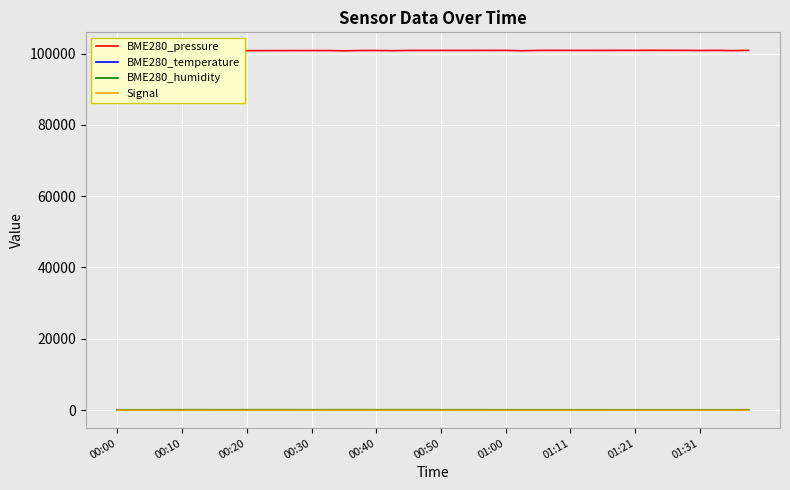

Reading left to right, list all the values displayed in this chart.

BME280_pressure: 100817.8	100793.5	100748.5	100823.7	100824.2	100817.0	100825.9	100814.0	100824.2	100824.4	100839.0	100845.4	100851.2	100852.7	100774.0	100859.5	100865.9	100812.0	100870.9	100882.9	100881.9	100880.8	100888.9	100891.8	100895.3	100790.3	100892.6	100902.4	100893.7	100894.9	100889.9	100905.0	100901.9	100913.6	100905.2	100904.8	100864.5	100899.4	100830.9	100907.8
BME280_temperature: 29.1	29.1	28.9	29.3	29.3	29.4	29.4	29.5	29.4	29.4	29.5	29.6	29.6	29.7	29.2	29.8	29.8	29.5	29.9	29.9	30.0	30.0	30.1	30.1	30.2	29.5	30.2	30.2	30.2	30.2	30.2	30.4	30.3	30.4	30.4	30.4	30.2	30.4	30.0	30.6
BME280_humidity: 62.2	64.8	66.4	72.7	76.5	76.6	75.9	76.0	79.2	79.7	80.2	78.7	77.9	78.2	79.1	77.8	78.0	78.0	77.5	76.7	73.7	72.3	71.4	71.0	70.7	70.8	70.8	70.4	69.9	69.4	69.6	69.0	68.8	68.8	68.7	69.0	68.4	68.4	68.3	68.4
Signal: -46.0	-48.0	-47.0	-48.0	-48.0	-46.0	-49.0	-49.0	-49.0	-43.0	-43.0	-46.0	-44.0	-44.0	-44.0	-42.0	-46.0	-44.0	-41.0	-43.0	-48.0	-47.0	-47.0	-46.0	-48.0	-48.0	-48.0	-48.0	-46.0	-46.0	-46.0	-48.0	-46.0	-48.0	-49.0	-47.0	-47.0	-48.0	-48.0	-49.0